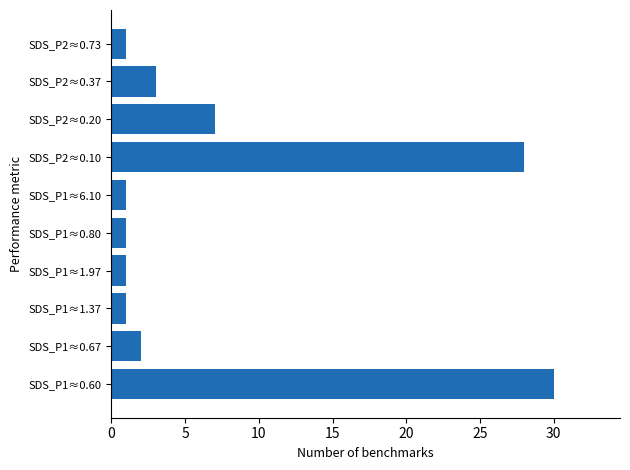

Reading top to bottom, transcribe all the data shown in this chart.

SDS_P2≈0.73=1	SDS_P2≈0.37=3	SDS_P2≈0.20=7	SDS_P2≈0.10=28	SDS_P1≈6.10=1	SDS_P1≈0.80=1	SDS_P1≈1.97=1	SDS_P1≈1.37=1	SDS_P1≈0.67=2	SDS_P1≈0.60=30